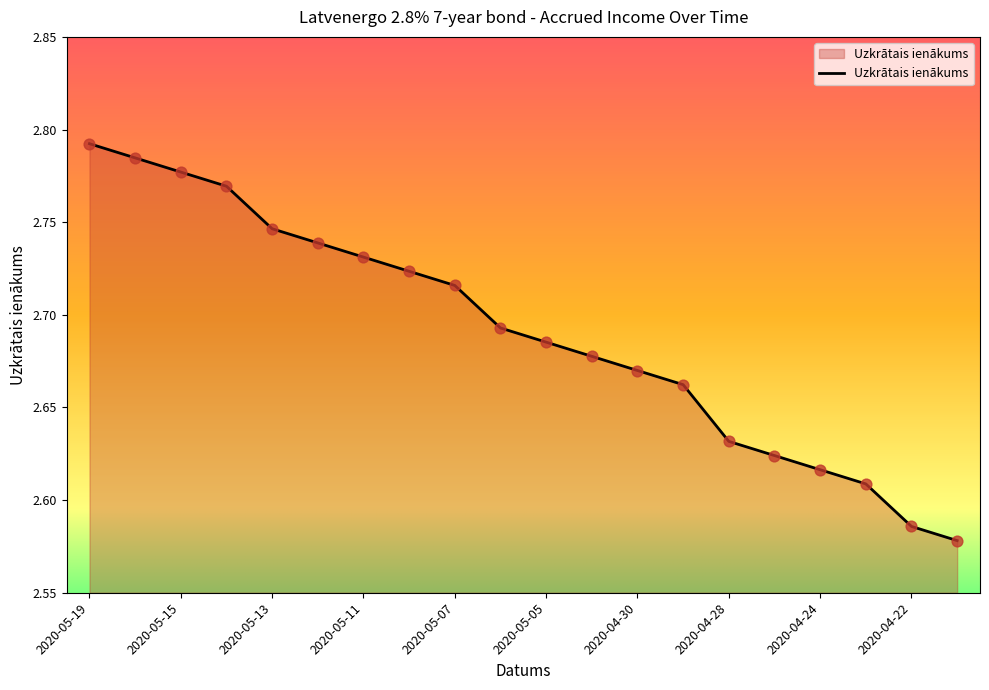

How many lines are shown in the chart?

1